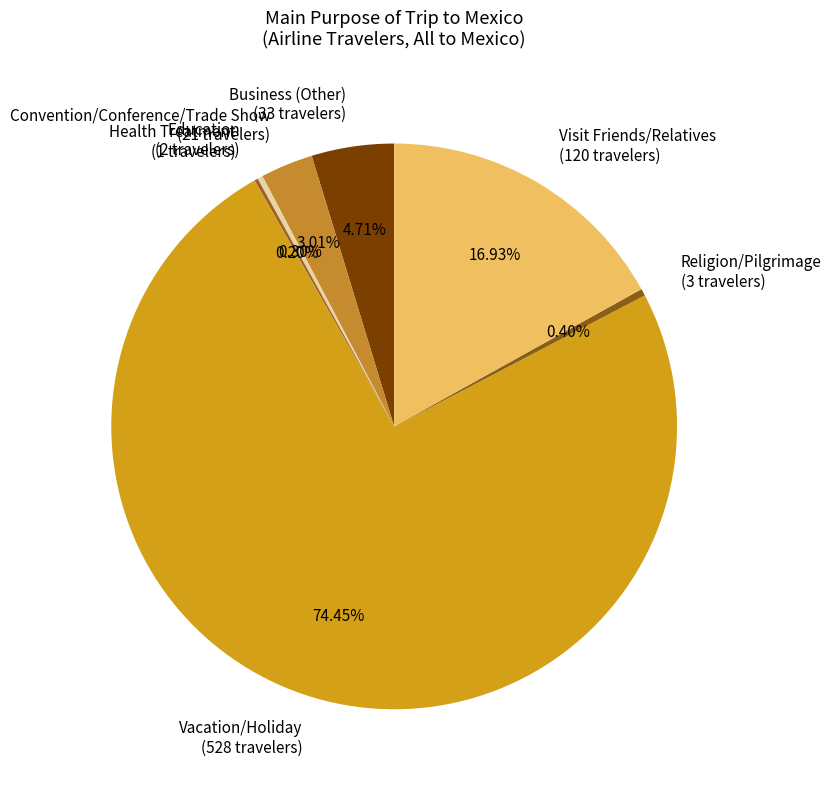

To the nearest percent, what portion does Vacation/Holiday represent?

74%